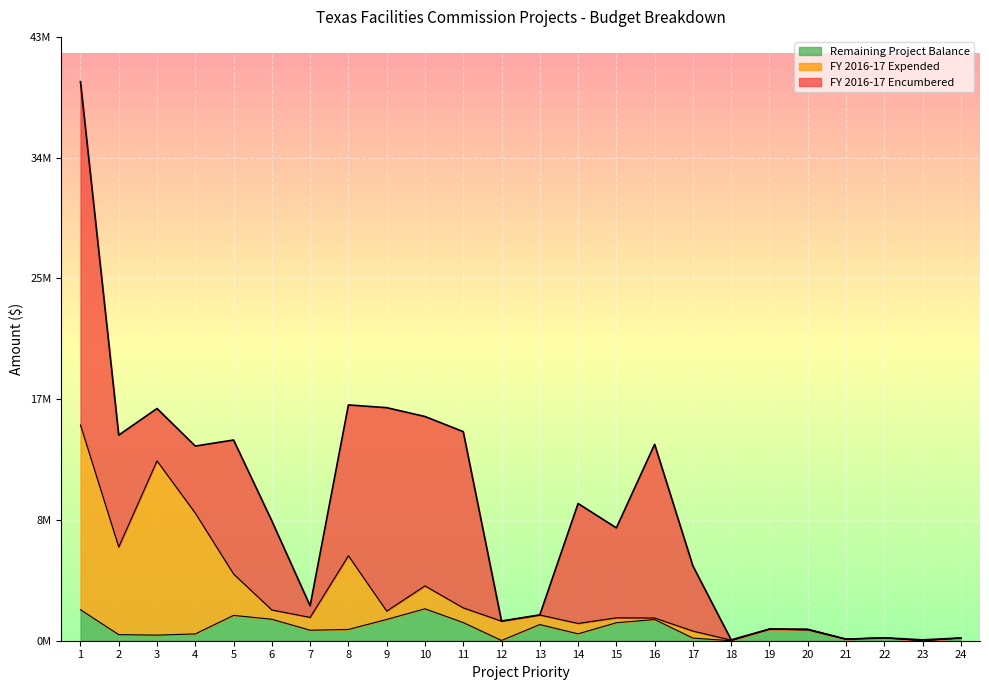

Does the chart display data point markers on the line(s)?

No